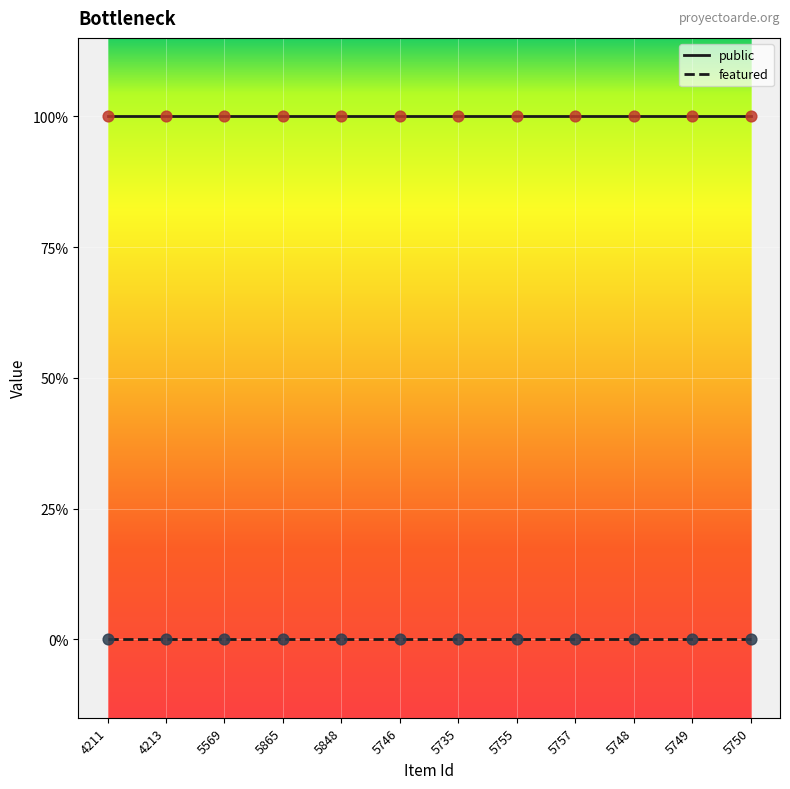

Is the value of public at 5757 greater than the value of featured at 4211?

Yes